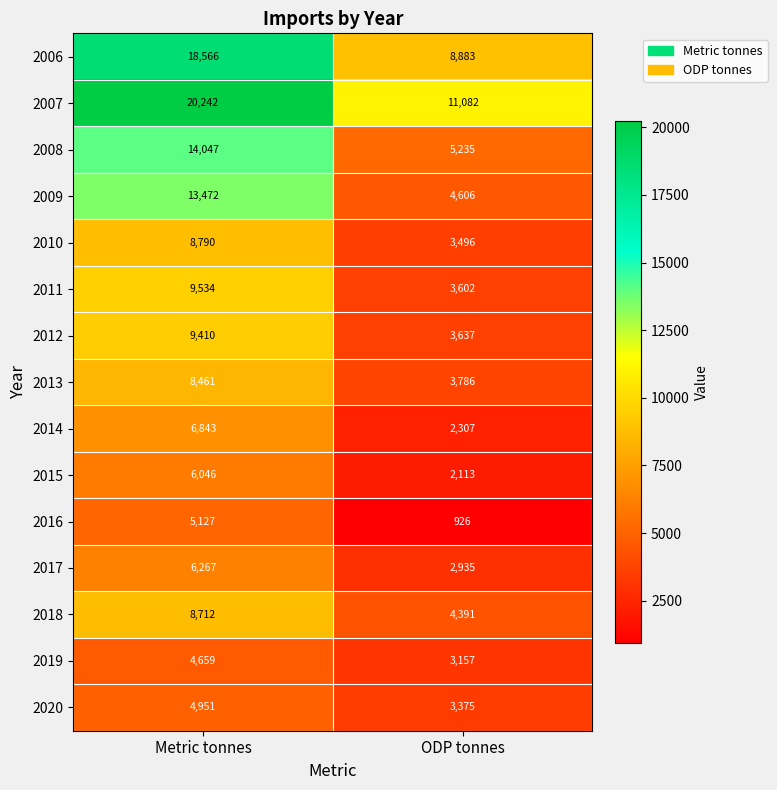

How many data points does each series have?

2